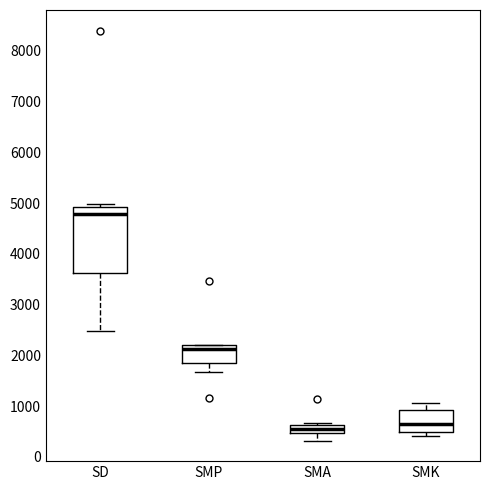

Reading left to right, read every box against the y-axis: the position of its median line, the range the box covers, and the ends of its whiskers. The values are not printed on the chart, so give them approximately, as read against the axis.

SD: median 4800, box 3600 to 4900, whiskers 2500 to 5000
SMP: median 2100, box 1800 to 2200, whiskers 1700 to 2200
SMA: median 500 (inside the box), box 500 to 600, whiskers 300 to 700
SMK: median 700, box 500 to 900, whiskers 400 to 1100